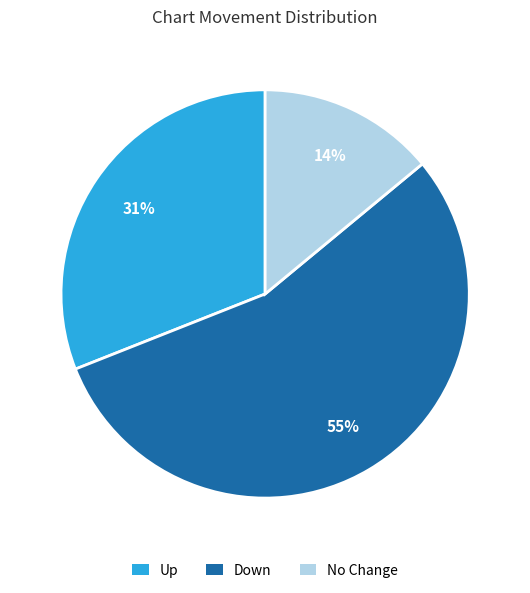

Approximately how many times larger is the value at Up compared to No Change?

2.2